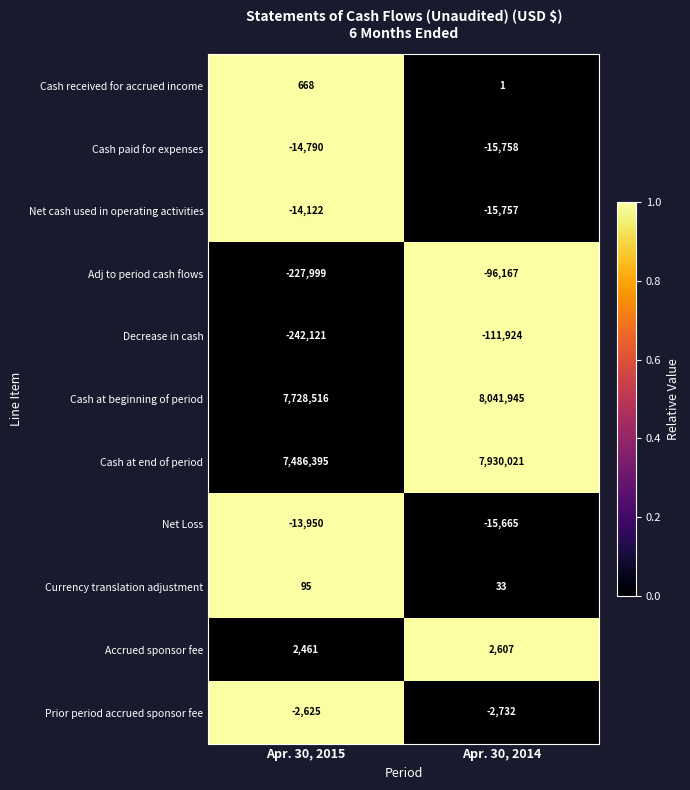

Reading right to left, extract all data points from this chart.

Cash received for accrued income: Apr. 30, 2014=1	Apr. 30, 2015=668
Cash paid for expenses: Apr. 30, 2014=-15758	Apr. 30, 2015=-14790
Net cash used in operating activities: Apr. 30, 2014=-15757	Apr. 30, 2015=-14122
Adj to period cash flows: Apr. 30, 2014=-96167	Apr. 30, 2015=-227999
Decrease in cash: Apr. 30, 2014=-111924	Apr. 30, 2015=-242121
Cash at beginning of period: Apr. 30, 2014=8041945	Apr. 30, 2015=7728516
Cash at end of period: Apr. 30, 2014=7930021	Apr. 30, 2015=7486395
Net Loss: Apr. 30, 2014=-15665	Apr. 30, 2015=-13950
Currency translation adjustment: Apr. 30, 2014=33	Apr. 30, 2015=95
Accrued sponsor fee: Apr. 30, 2014=2607	Apr. 30, 2015=2461
Prior period accrued sponsor fee: Apr. 30, 2014=-2732	Apr. 30, 2015=-2625